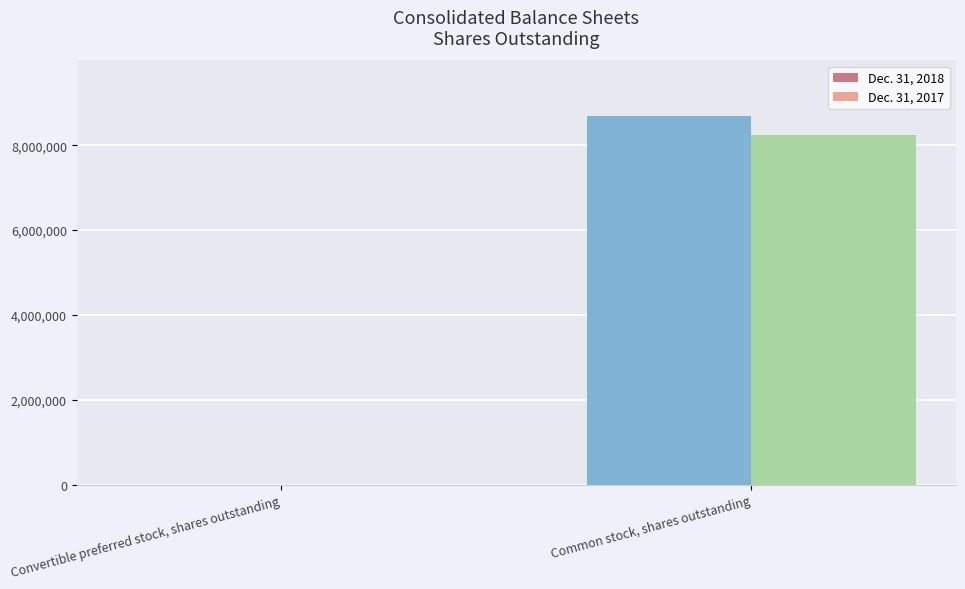

At which label does Dec. 31, 2017 reach its peak?

Common stock, shares outstanding